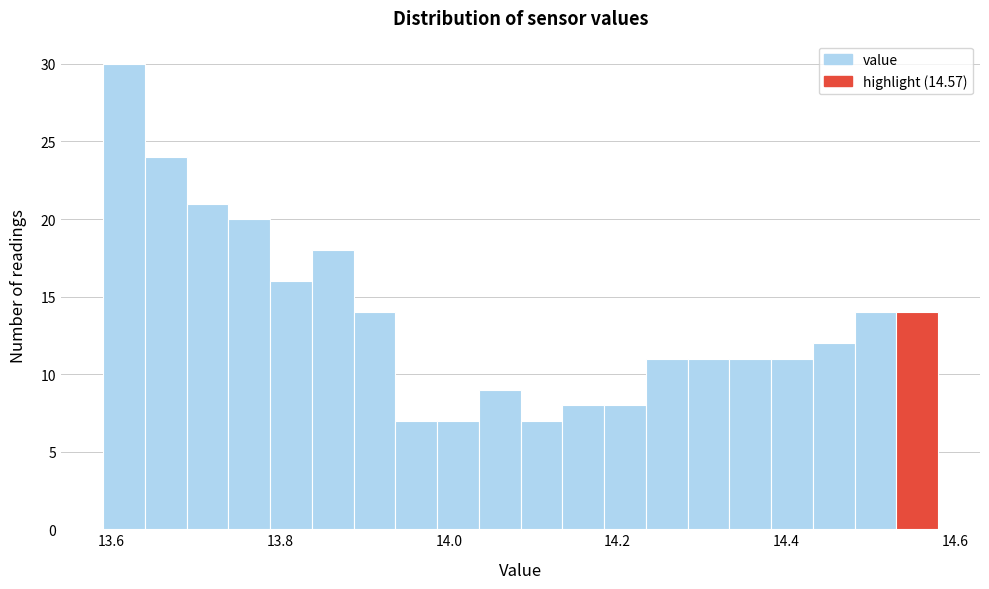

Around what value on the x-axis is the tallest bar? Give the approximate position of its centre, as read against the axis.

13.62